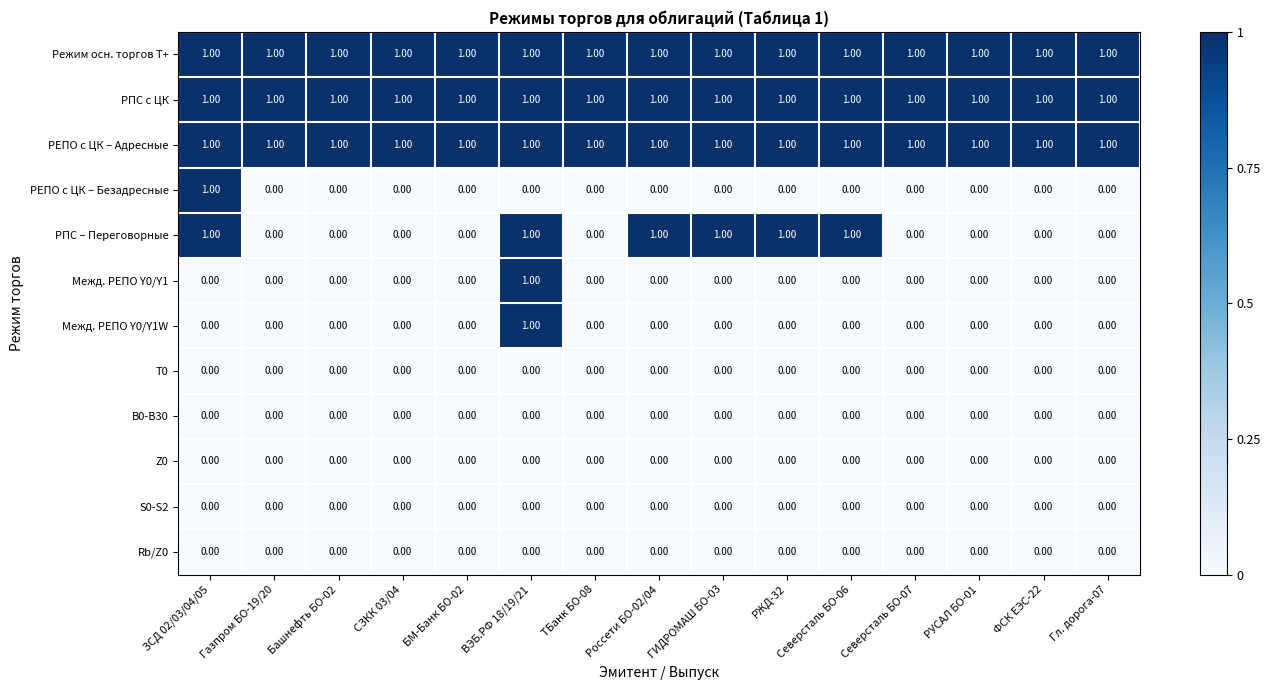

What is the sum of all РЕПО с ЦК – Адресные values?

15